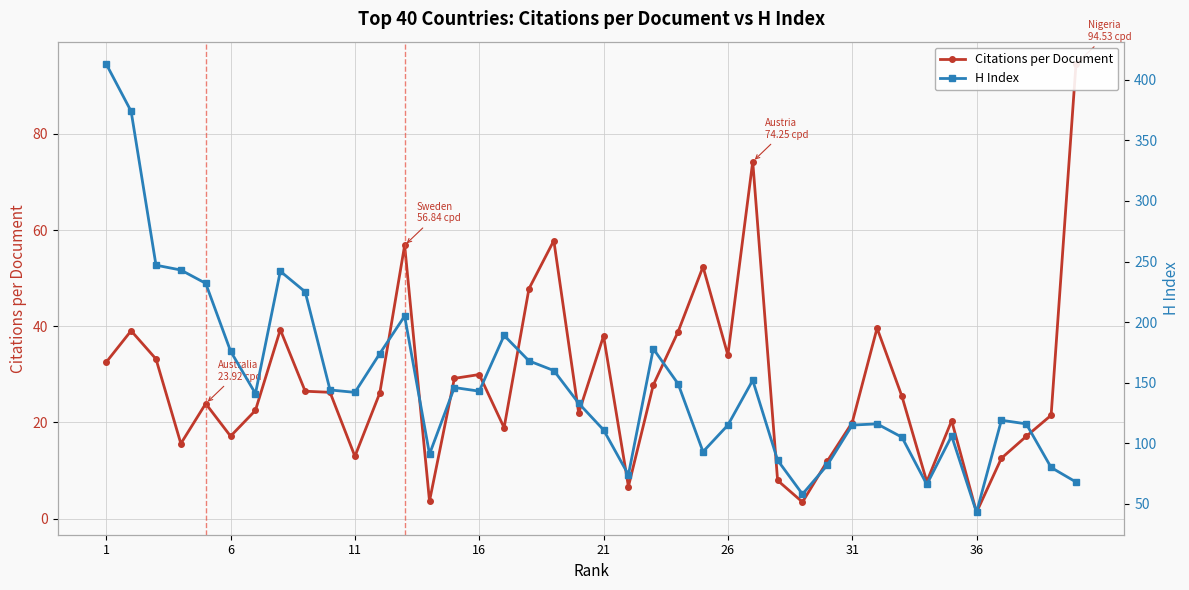

What is the lowest value of the Citations per Document series?

1.3